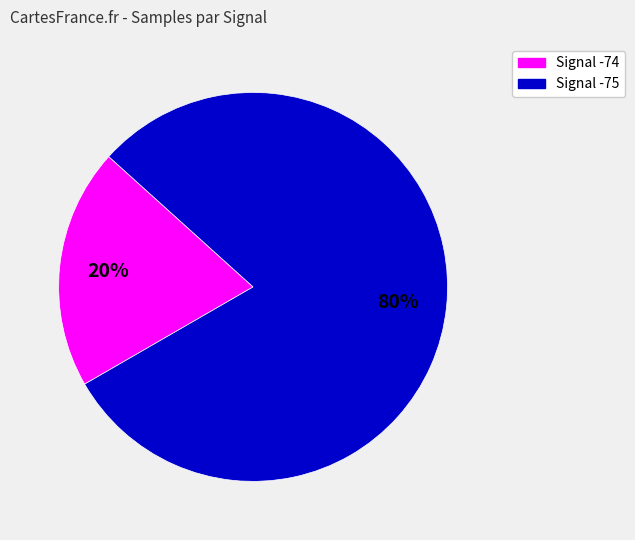

What percentage is the Signal -74 slice, to the nearest percent?

20%